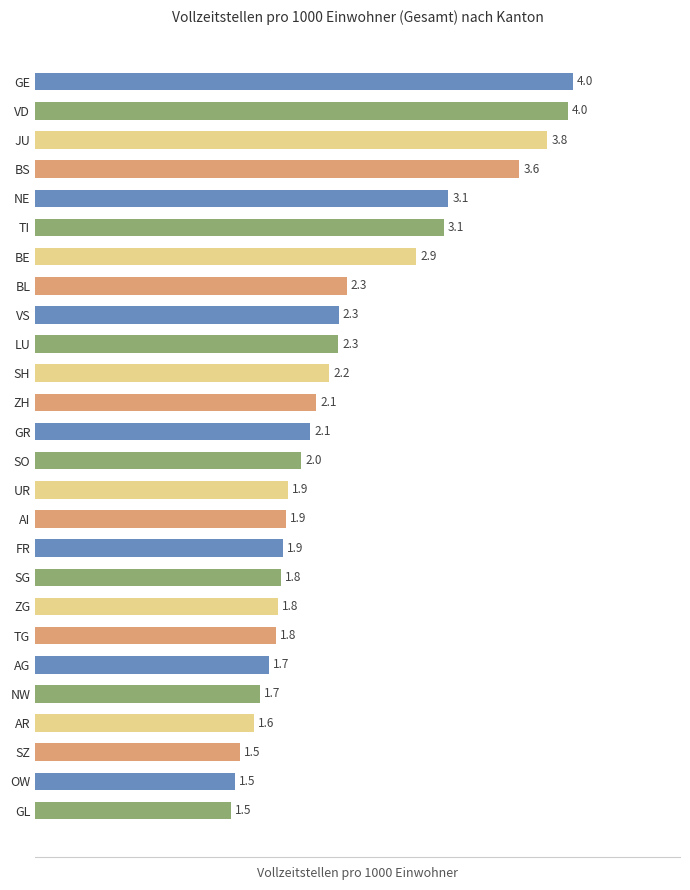

Between AR and SZ, which is larger?

AR